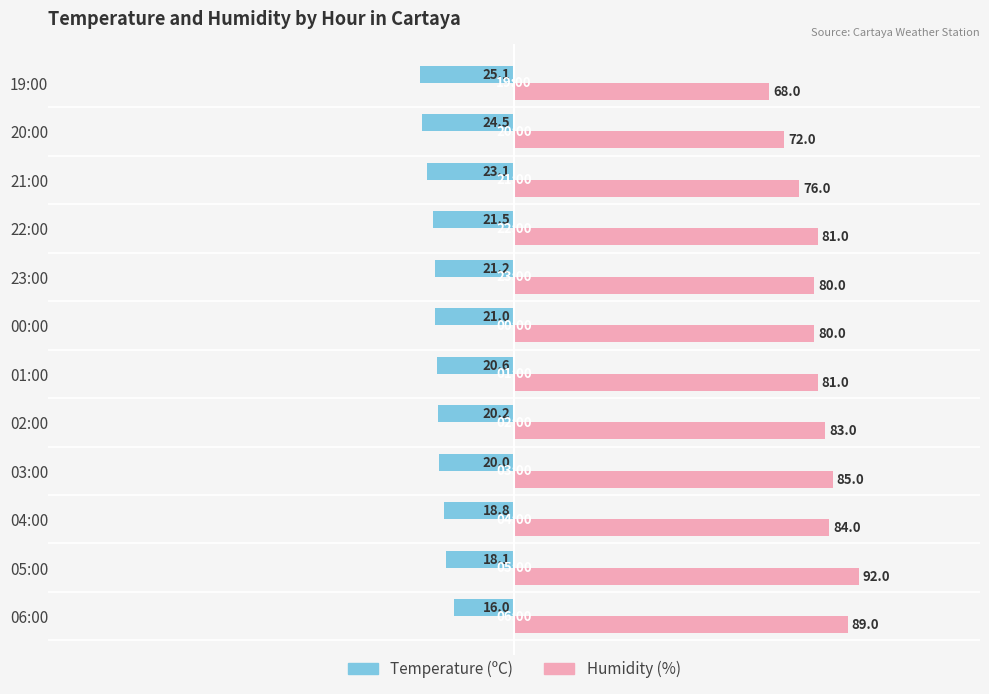

At which category is the sum across all series the highest?

05:00